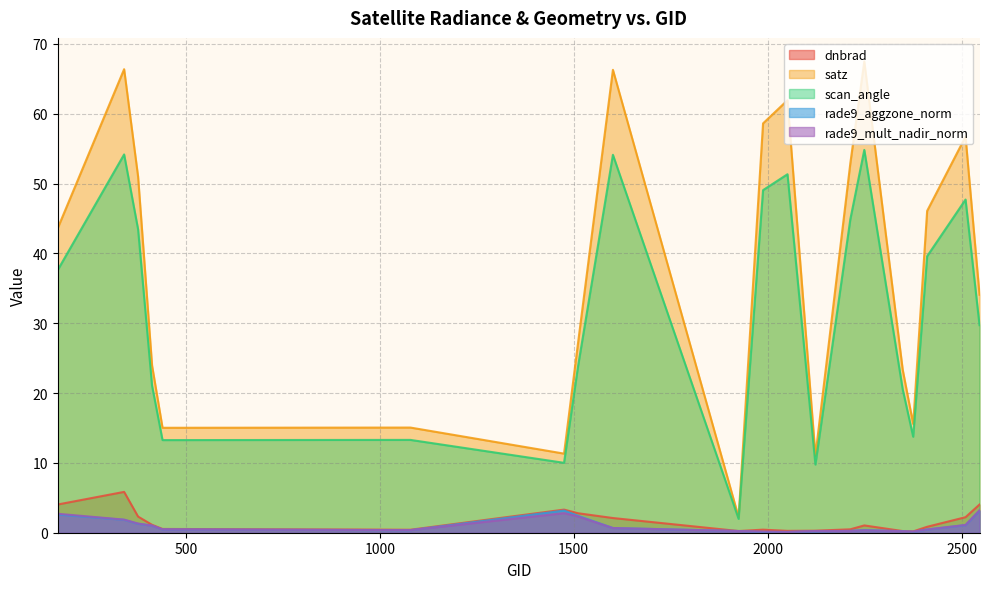

In rade9_mult_nadir_norm, how many points are lower than both neighbors (excluding endpoints)?

3